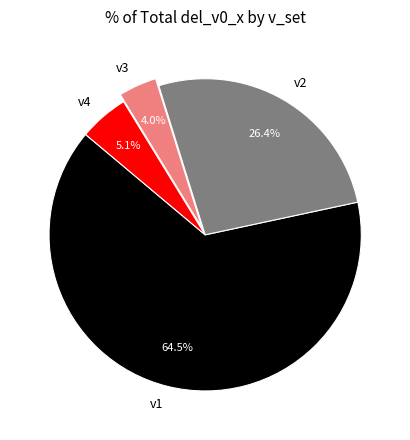

Which category accounts for the majority?

v1